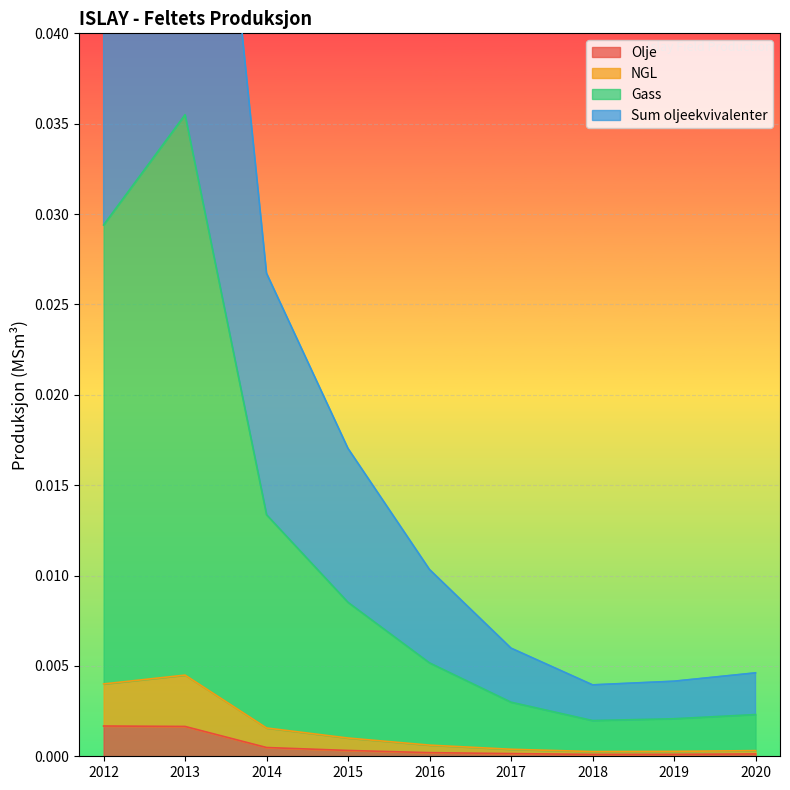

The Olje series shows 0.0 at 2016. True or false?

True